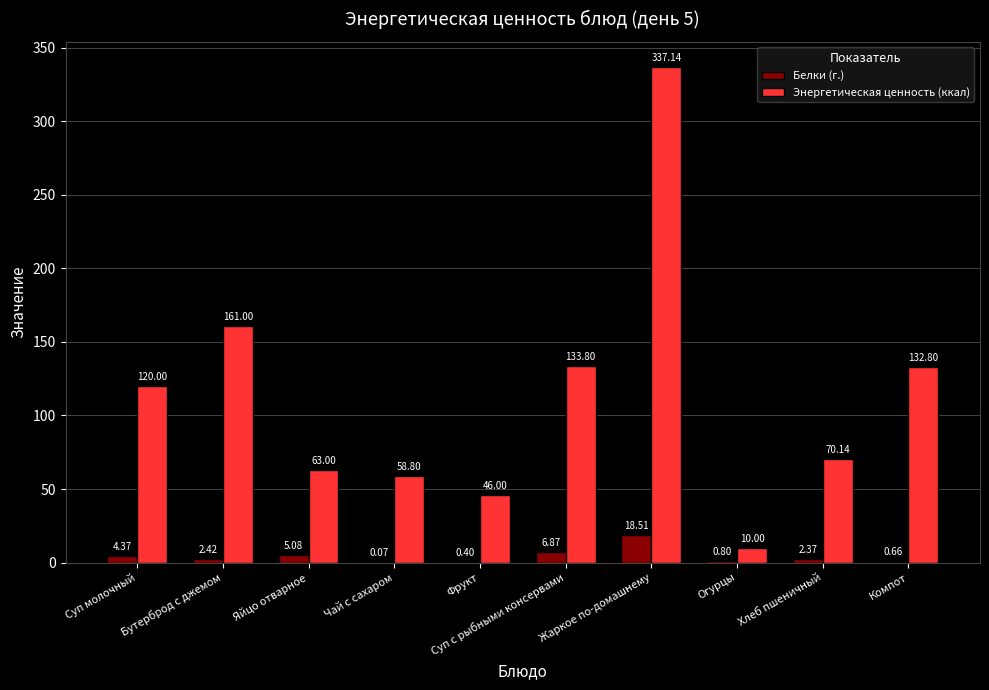

Between Фрукт and Компот, which series saw the biggest shift?

Энергетическая ценность (ккал)